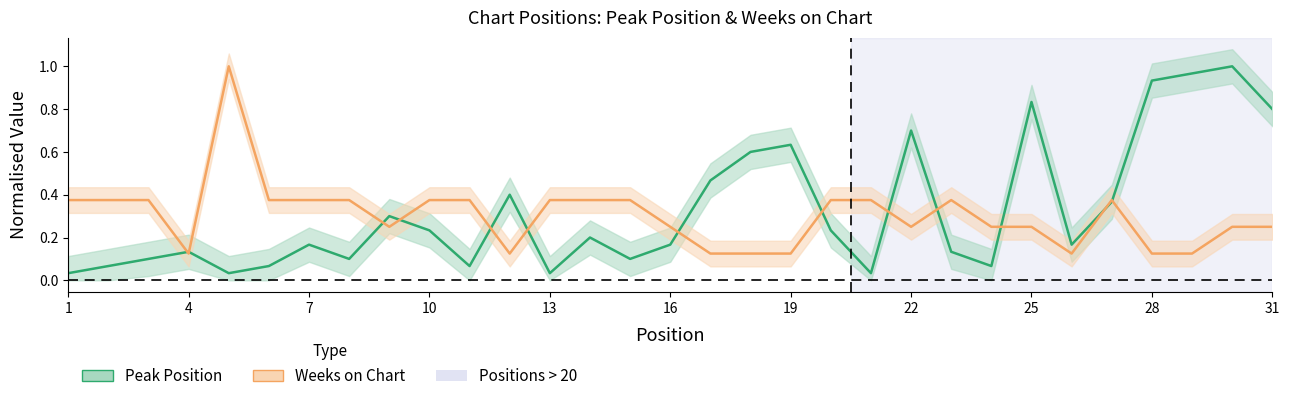

Is the value of Weeks on Chart at 16 greater than the value of Peak Position at 13?

Yes